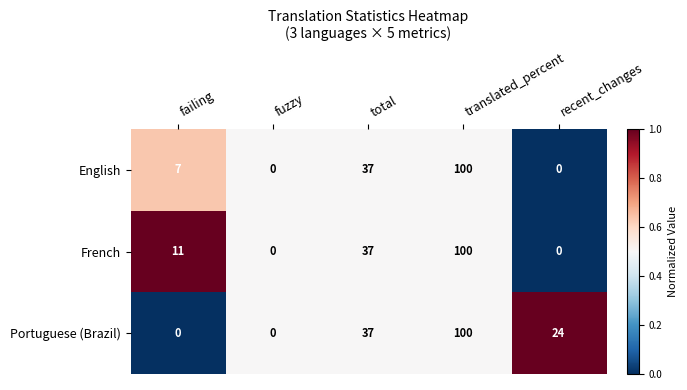

Which series has the largest total across all categories?

Portuguese (Brazil)